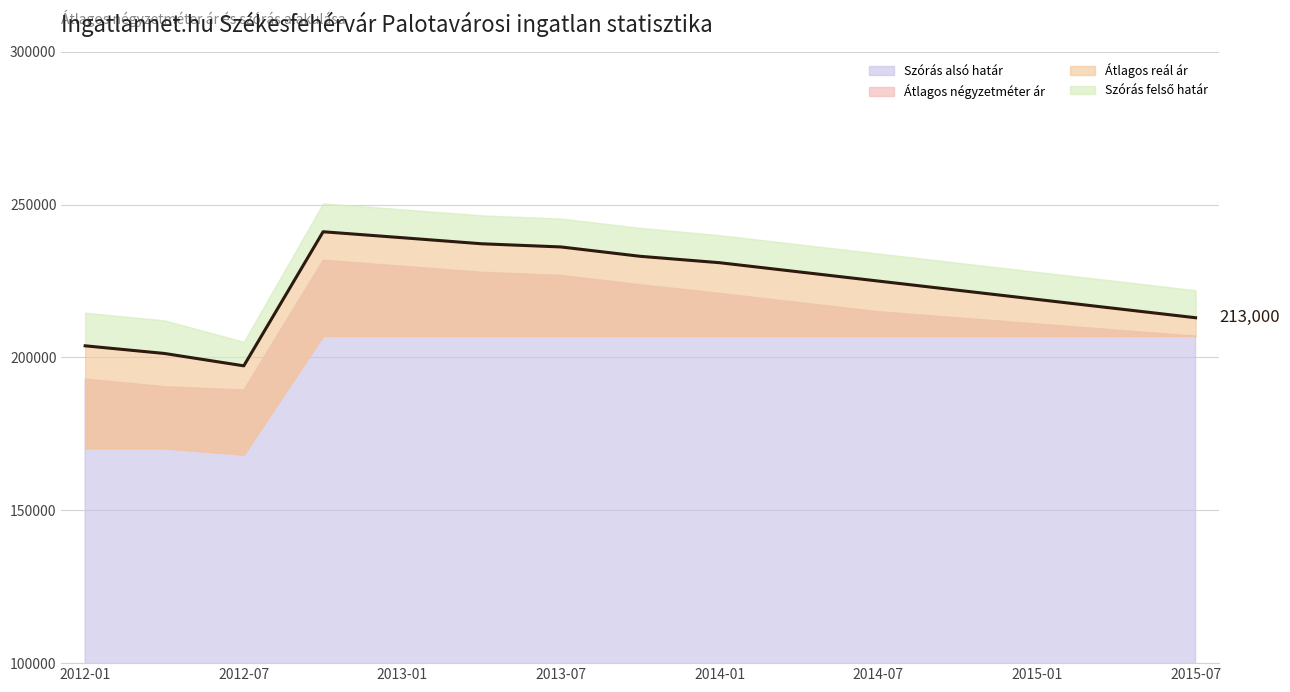

Which category has the lowest value in the Átlagos négyzetméter ár series?

2012-07